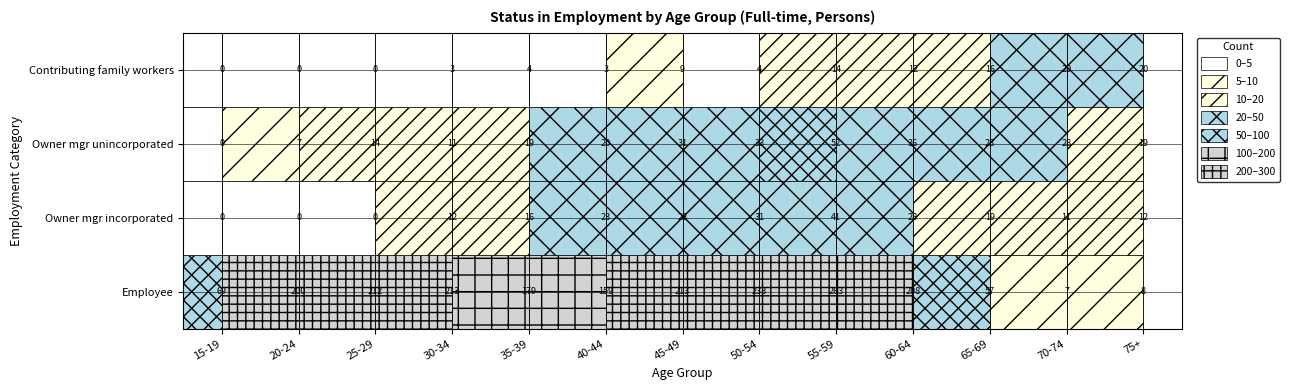

What is the total value across all series at 65-69?

120